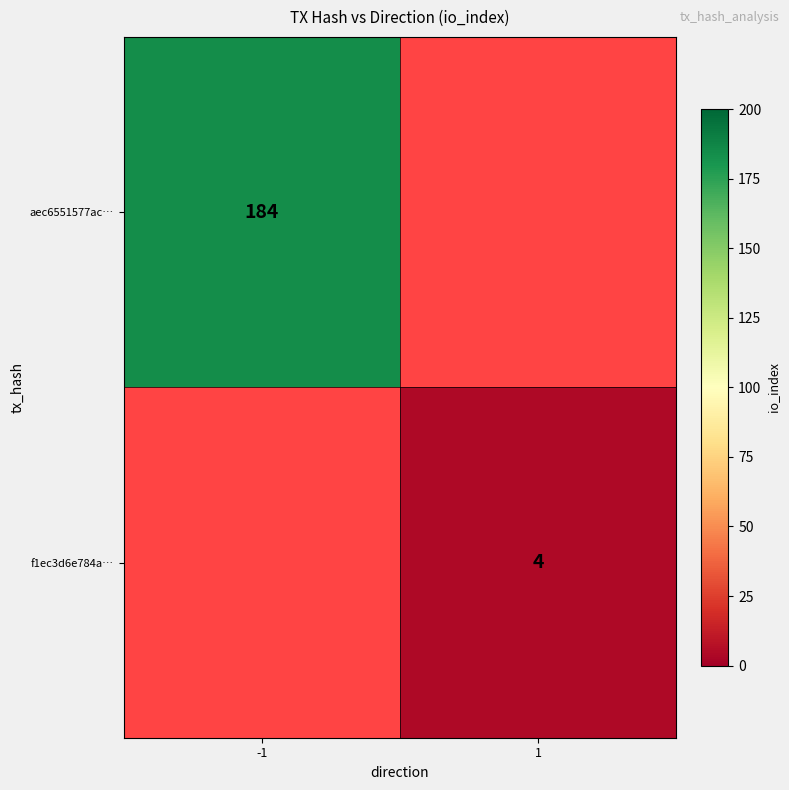

The value of f1ec3d6e784a… at 1 is 5. True or false?

False